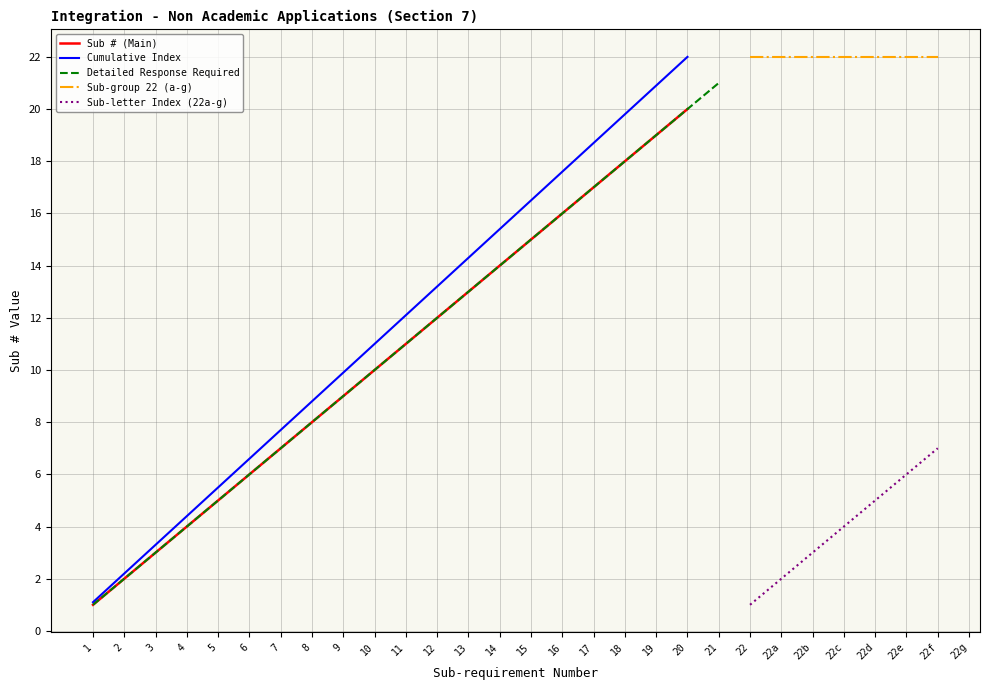

List the labels in order of value, smallest first.

1, 2, 3, 4, 5, 6, 7, 8, 9, 10, 11, 12, 13, 14, 15, 16, 17, 18, 19, 20